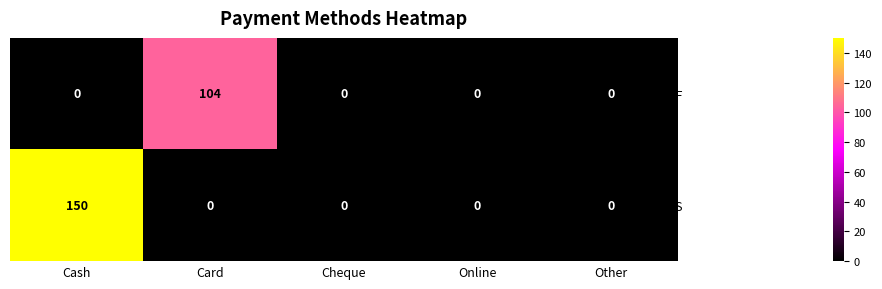

Which series has the largest total across all categories?

ROUATI YOUNES